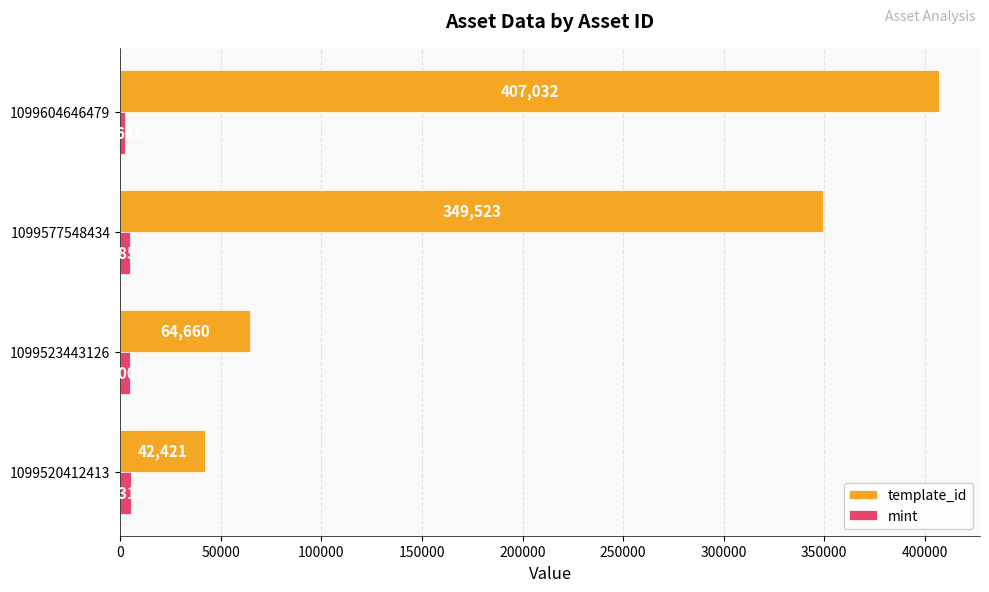

Count the number of data series in this chart.

2